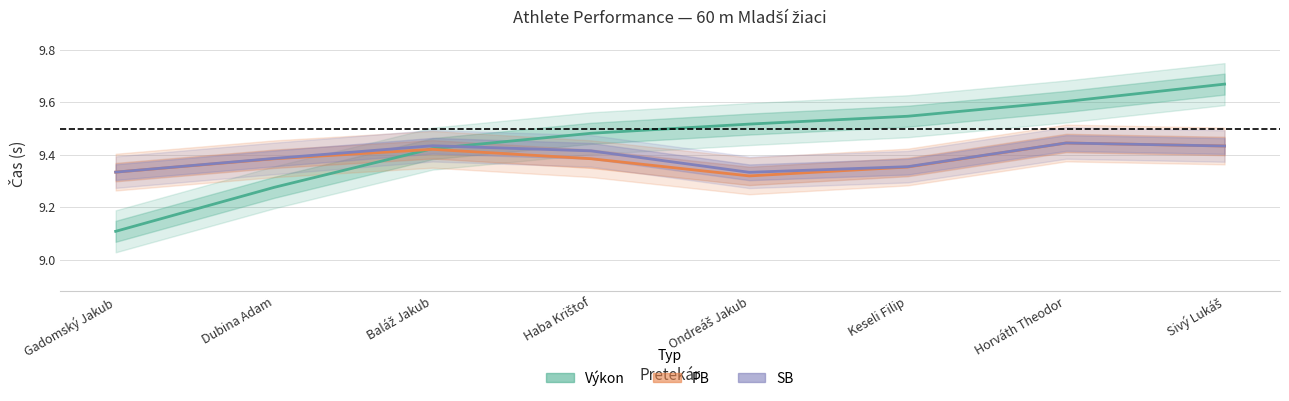

What is the minimum value for Výkon?

9.1